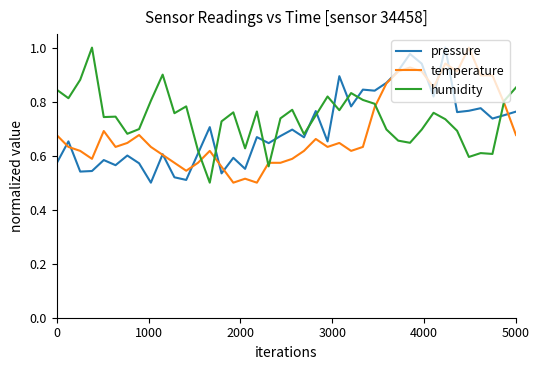

At how many categories does at least one series exceed 0?

40